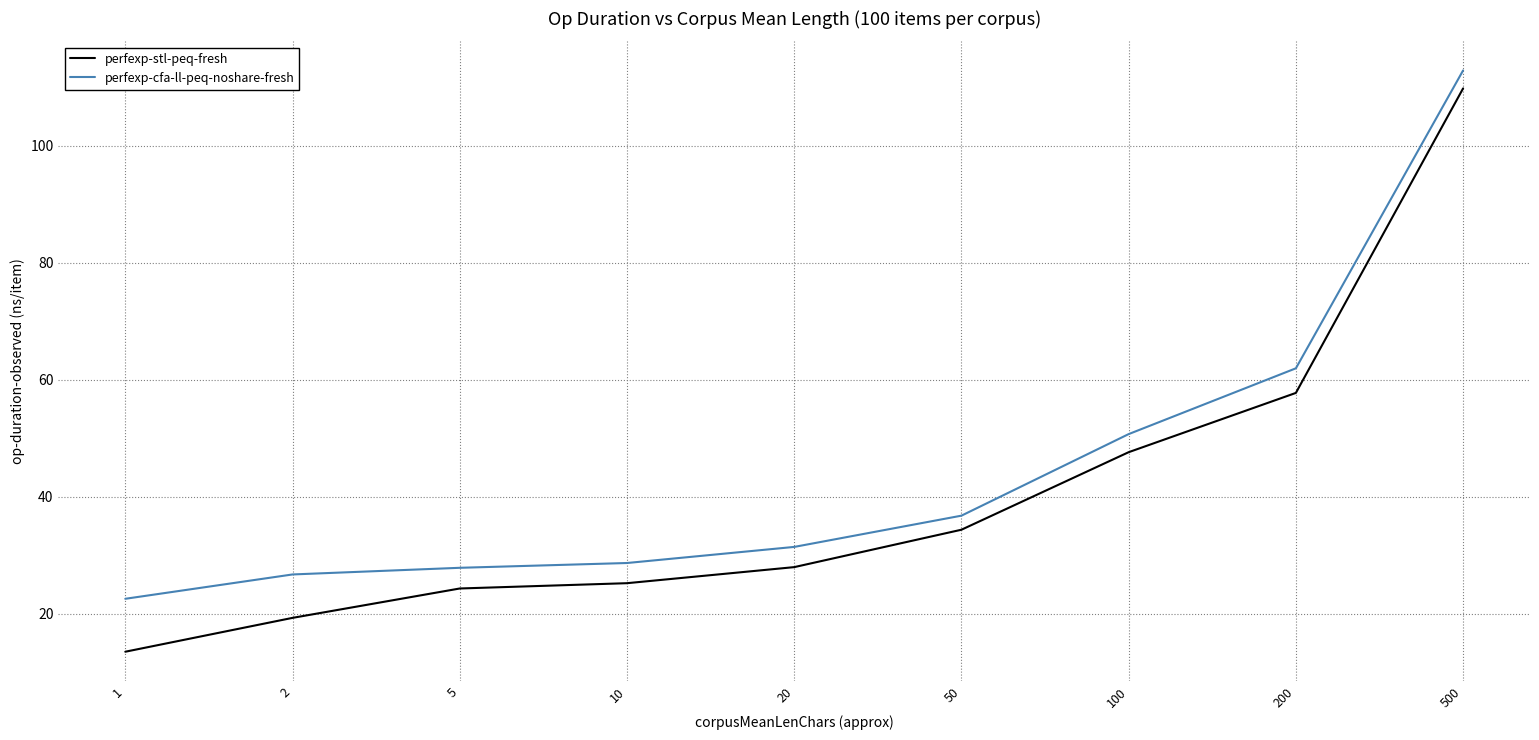

What is the minimum value shown in the chart?

13.5